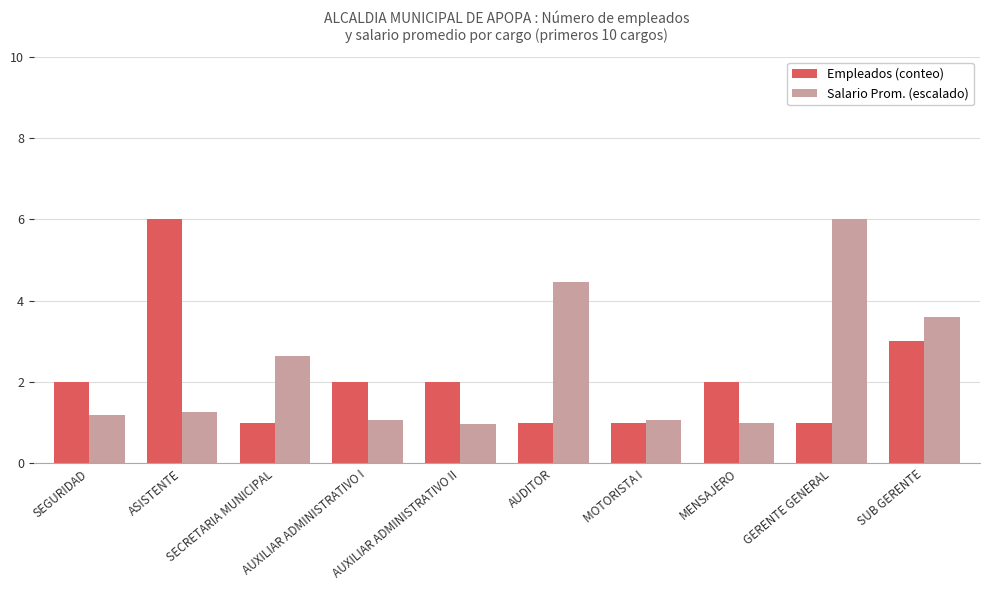

What is the difference between the Salario Prom. (escalado) values at AUDITOR and AUXILIAR ADMINISTRATIVO I?

3.4